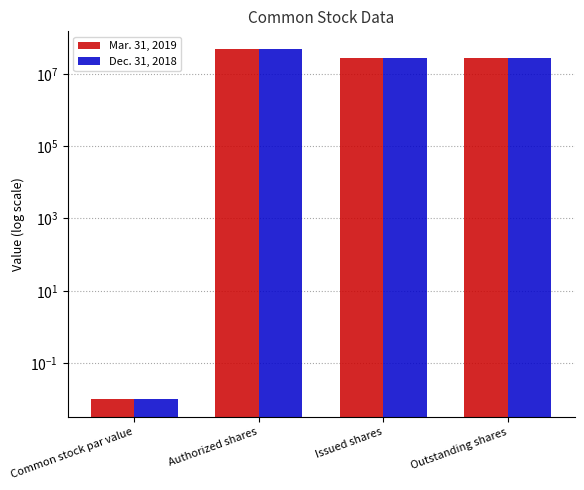

At how many categories does at least one series exceed 23826816?

3